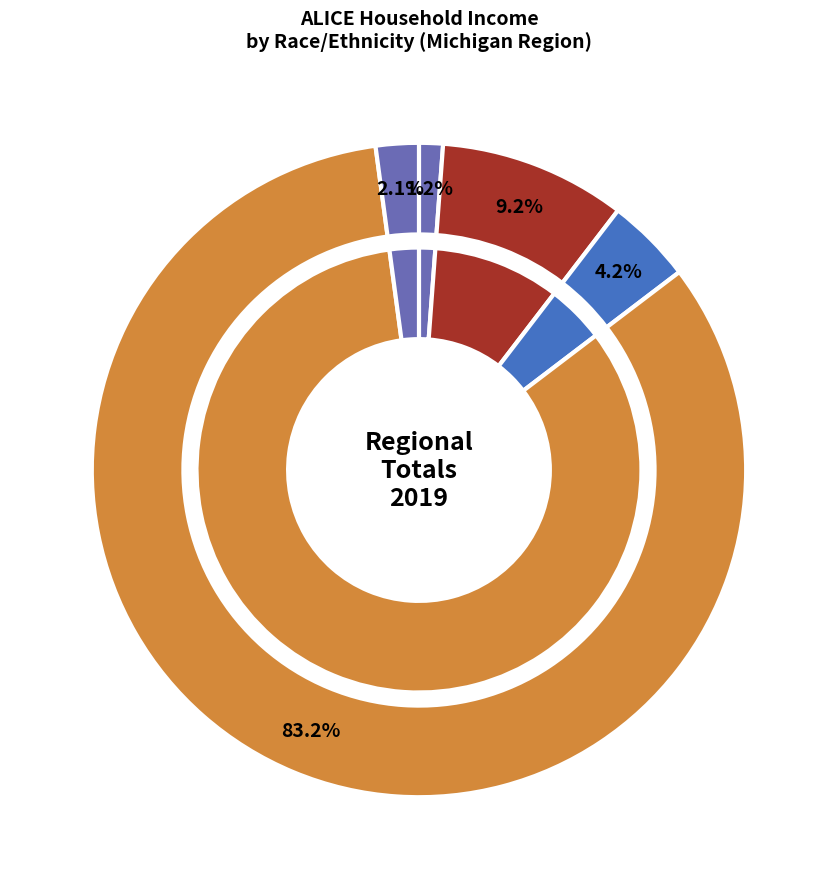

Does any single category account for the majority?

Yes